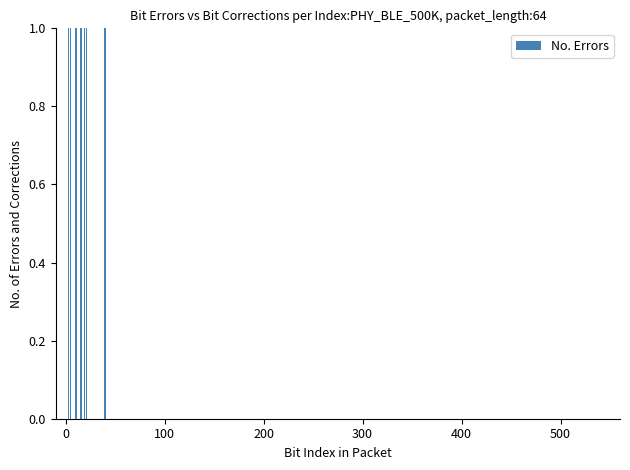

Are the bars grouped side by side (vs. stacked)?

No